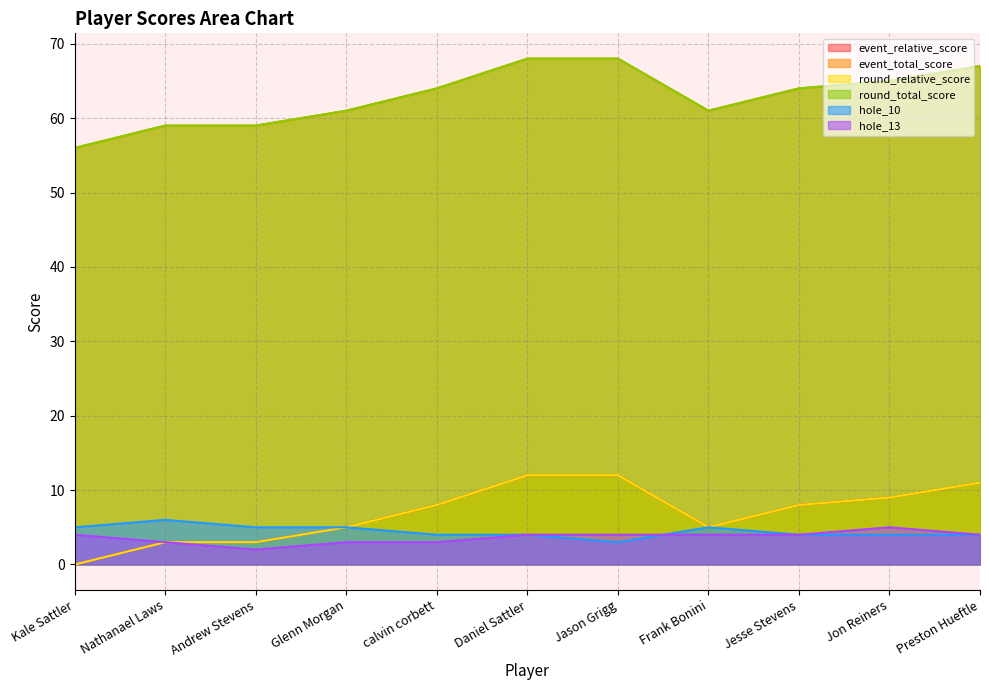

True or false: round_total_score has a value of 104 at calvin corbett.

False